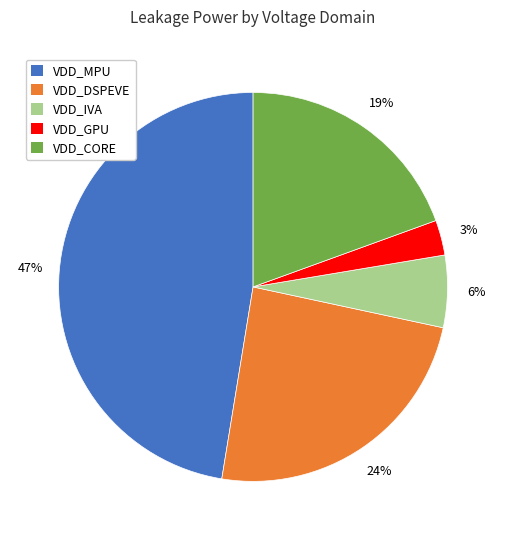

True or false: VDD_DSPEVE accounts for 13% of the total.

False